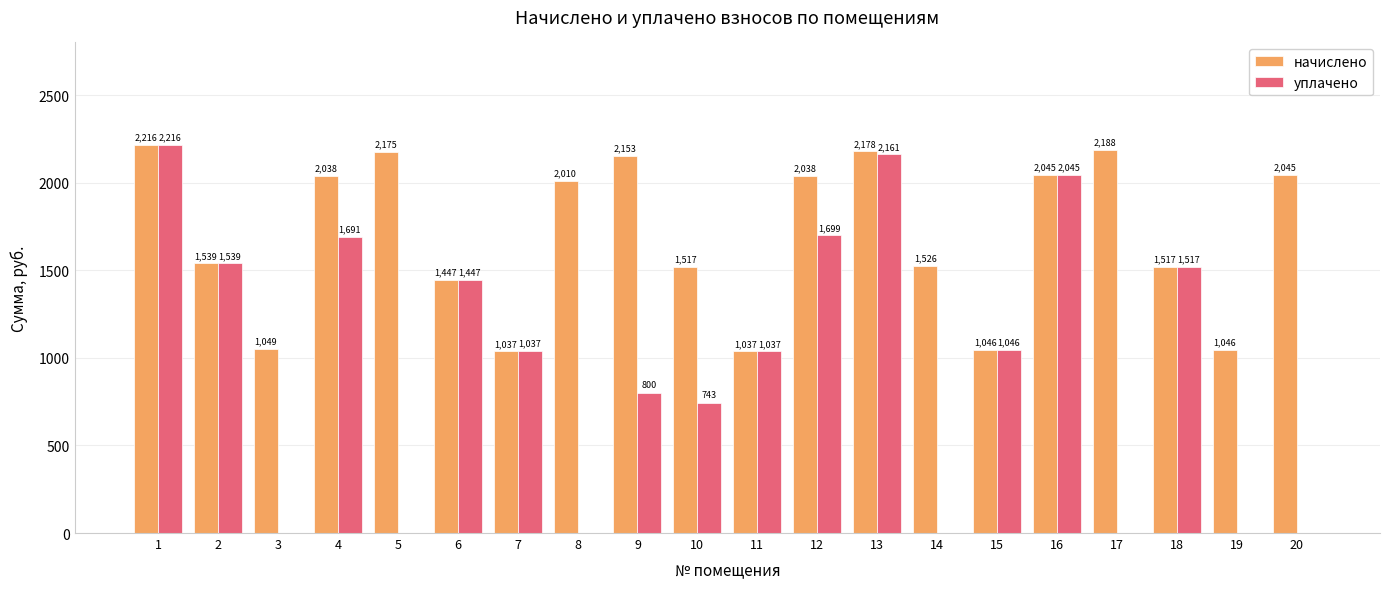

What is the sum of the уплачено values at 1 and 13?

4377.0